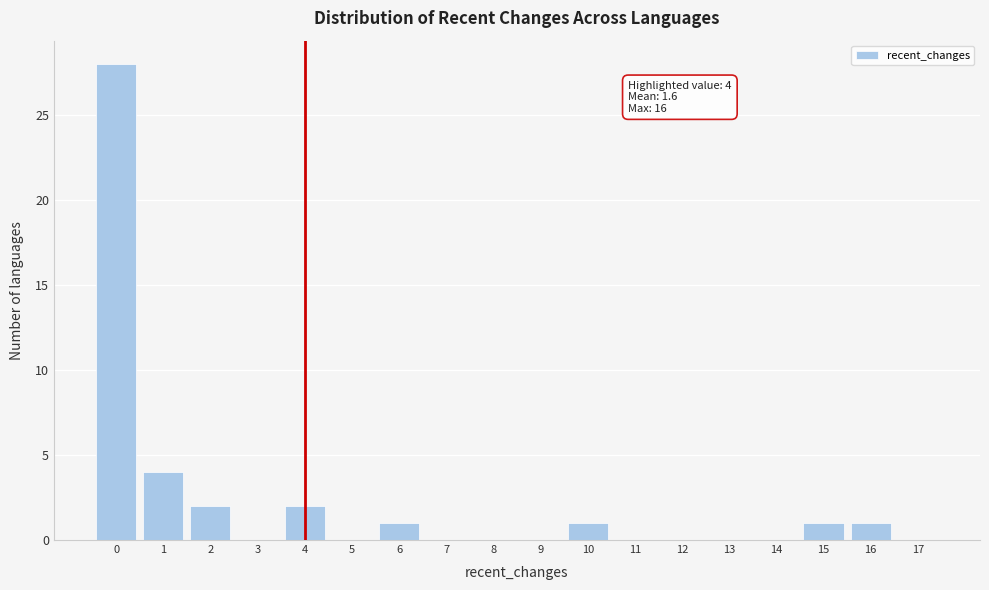

Over which range of the x-axis is the bar tallest?

-0.5 to 0.5